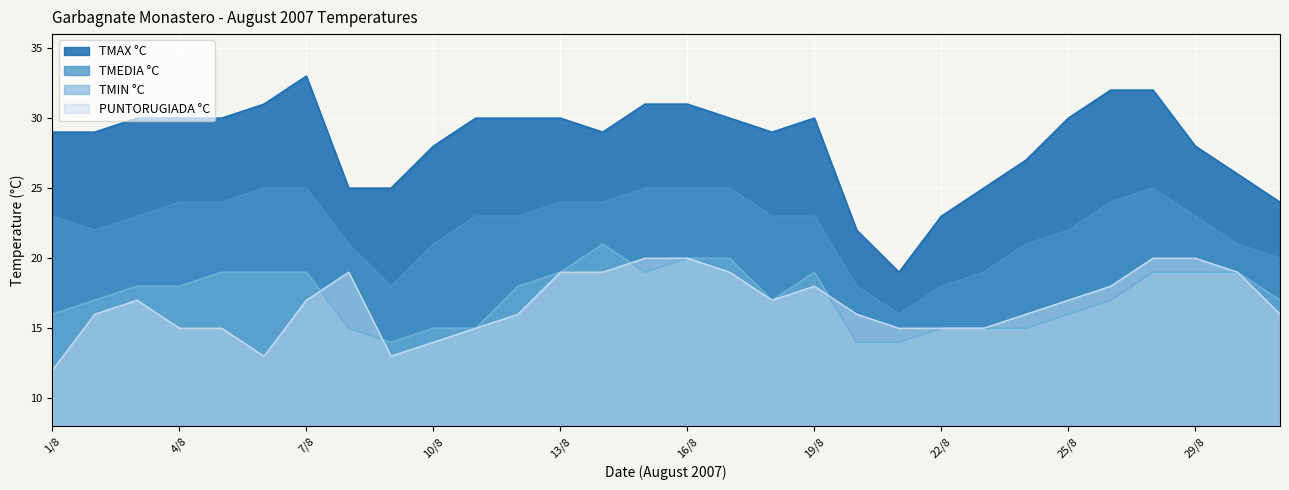

What value does the TMEDIA °C series have at 23/8?

19